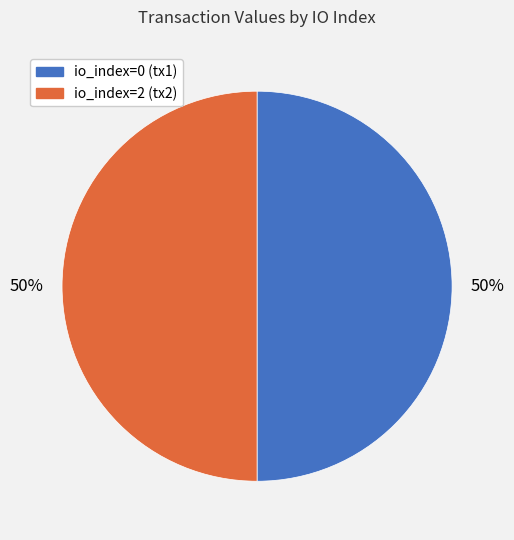

Combined, do io_index=0 and io_index=2 account for over 50%?

Yes